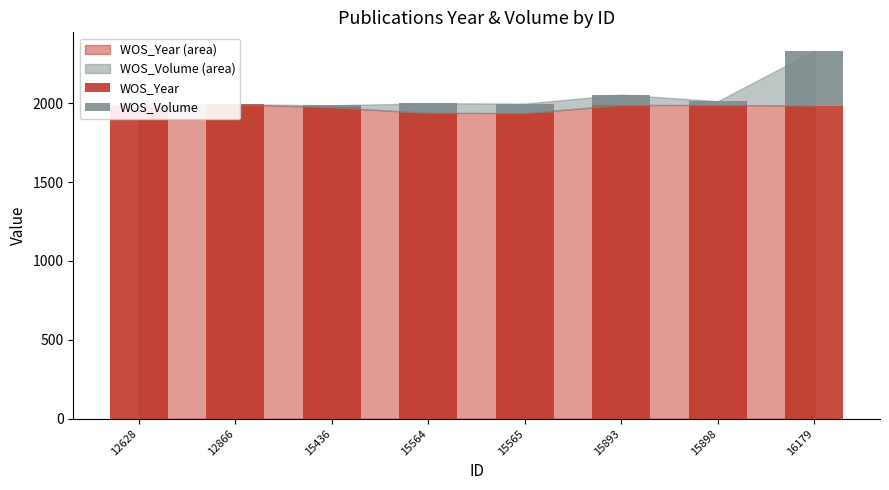

Which category has the lowest value in the WOS_Volume series?

12866